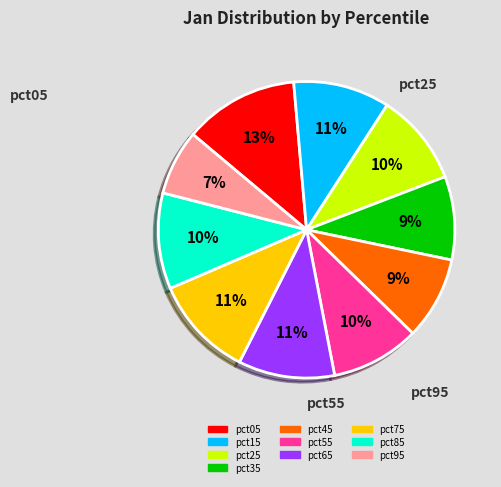

How many segments does this pie chart have?

10